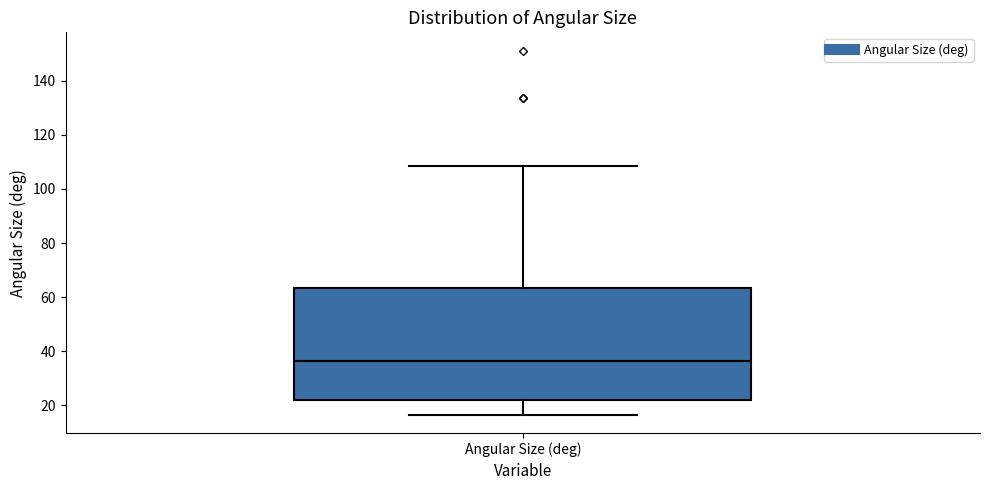

Transcribe this box plot: give where the median line is, the range the box spans, and where the two whiskers end, as read against the y-axis. The values are not printed on the chart, so give them approximately, as read against the axis.

median 36, box 22 to 64, whiskers 16 to 108